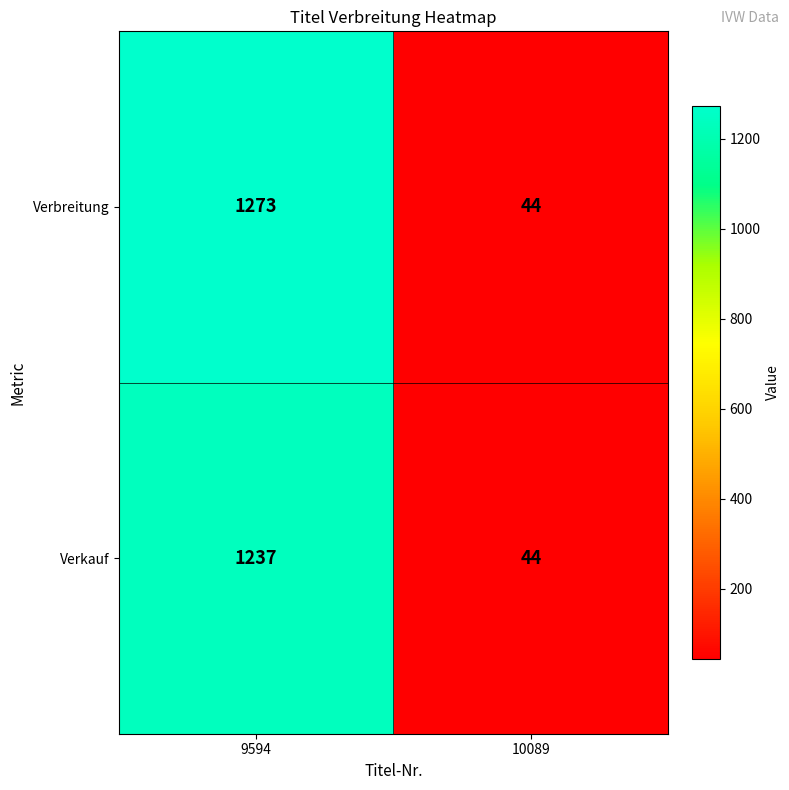

What is the total value across all series at 10089?

88